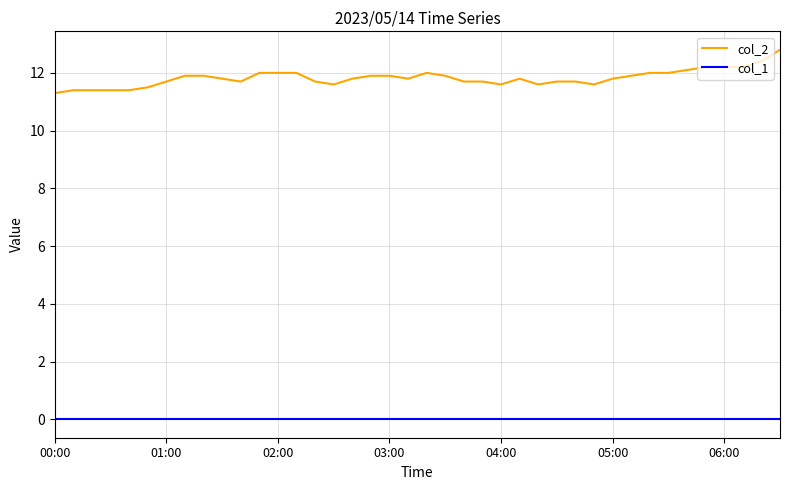

What is the greatest value displayed?

12.8